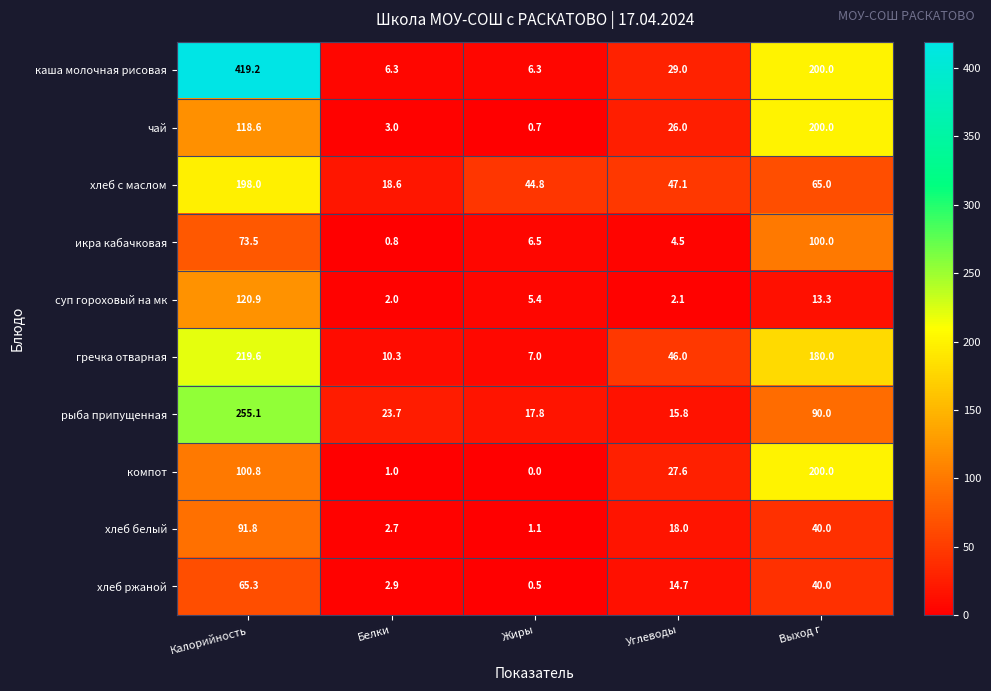

Which series changed the most between Углеводы and Выход г?

чай